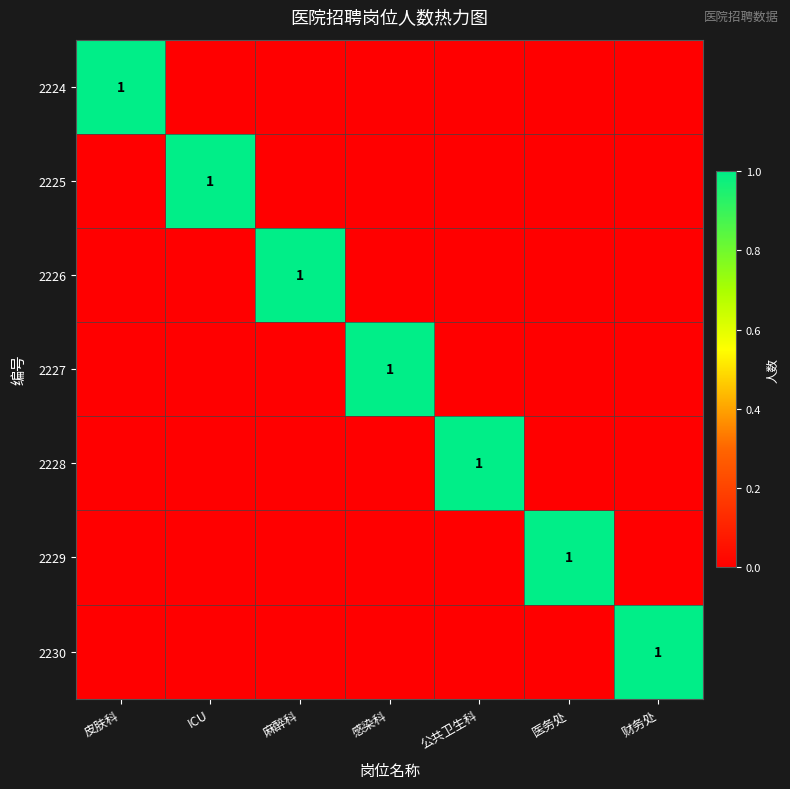

What is the greatest value displayed?

1